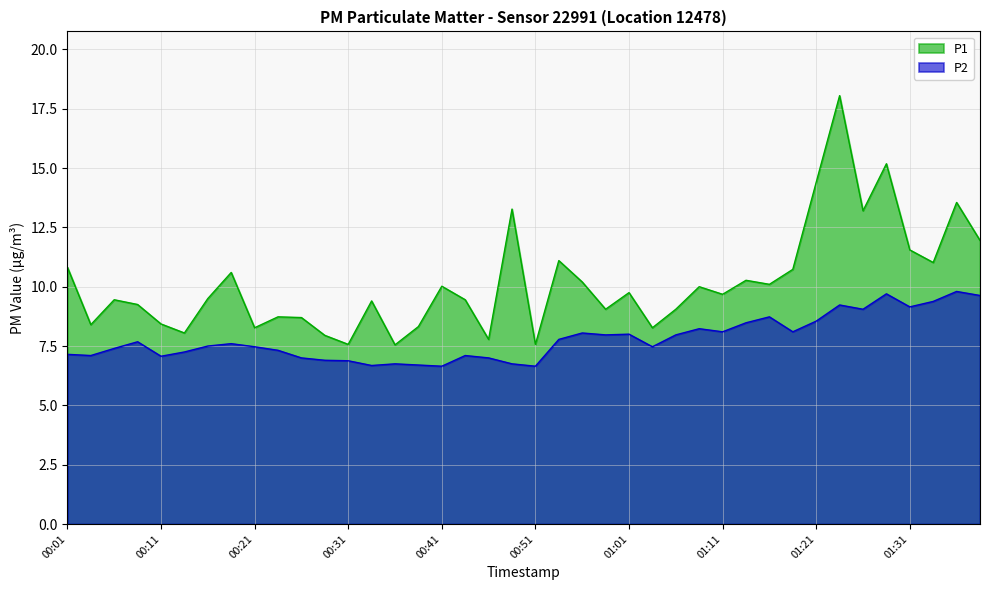

At how many categories does at least one series exceed 17?

1